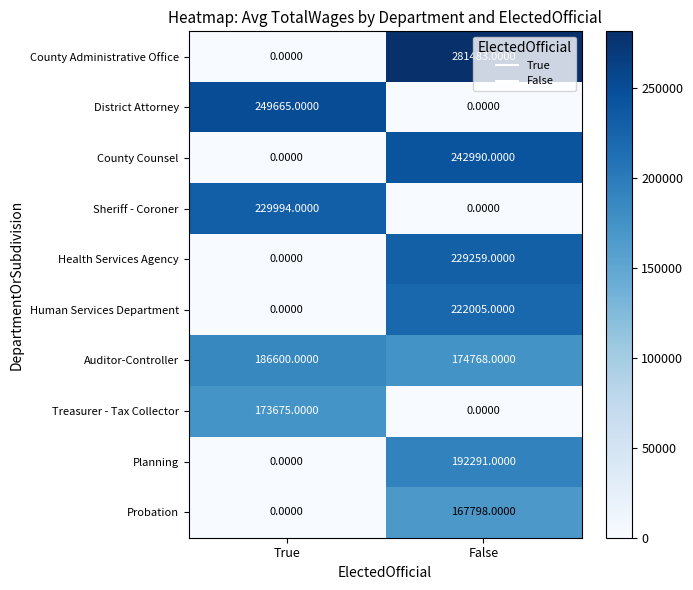

Where is Probation nearest to the value 83899?

True